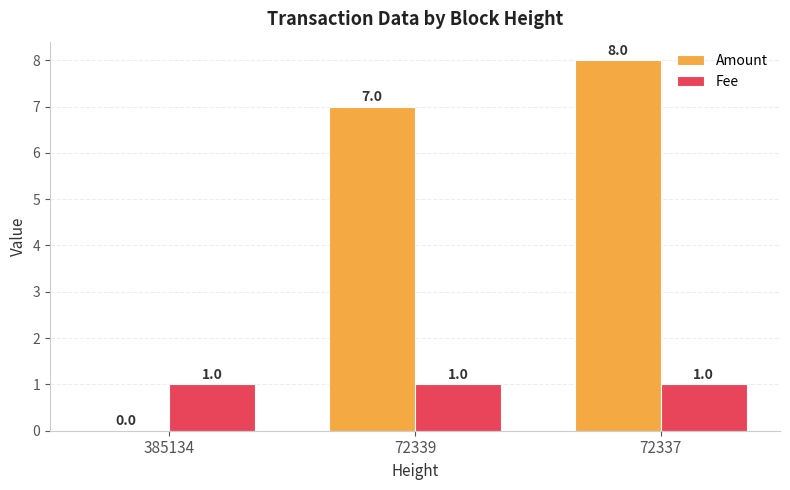

At which category is the sum across all series the highest?

72337